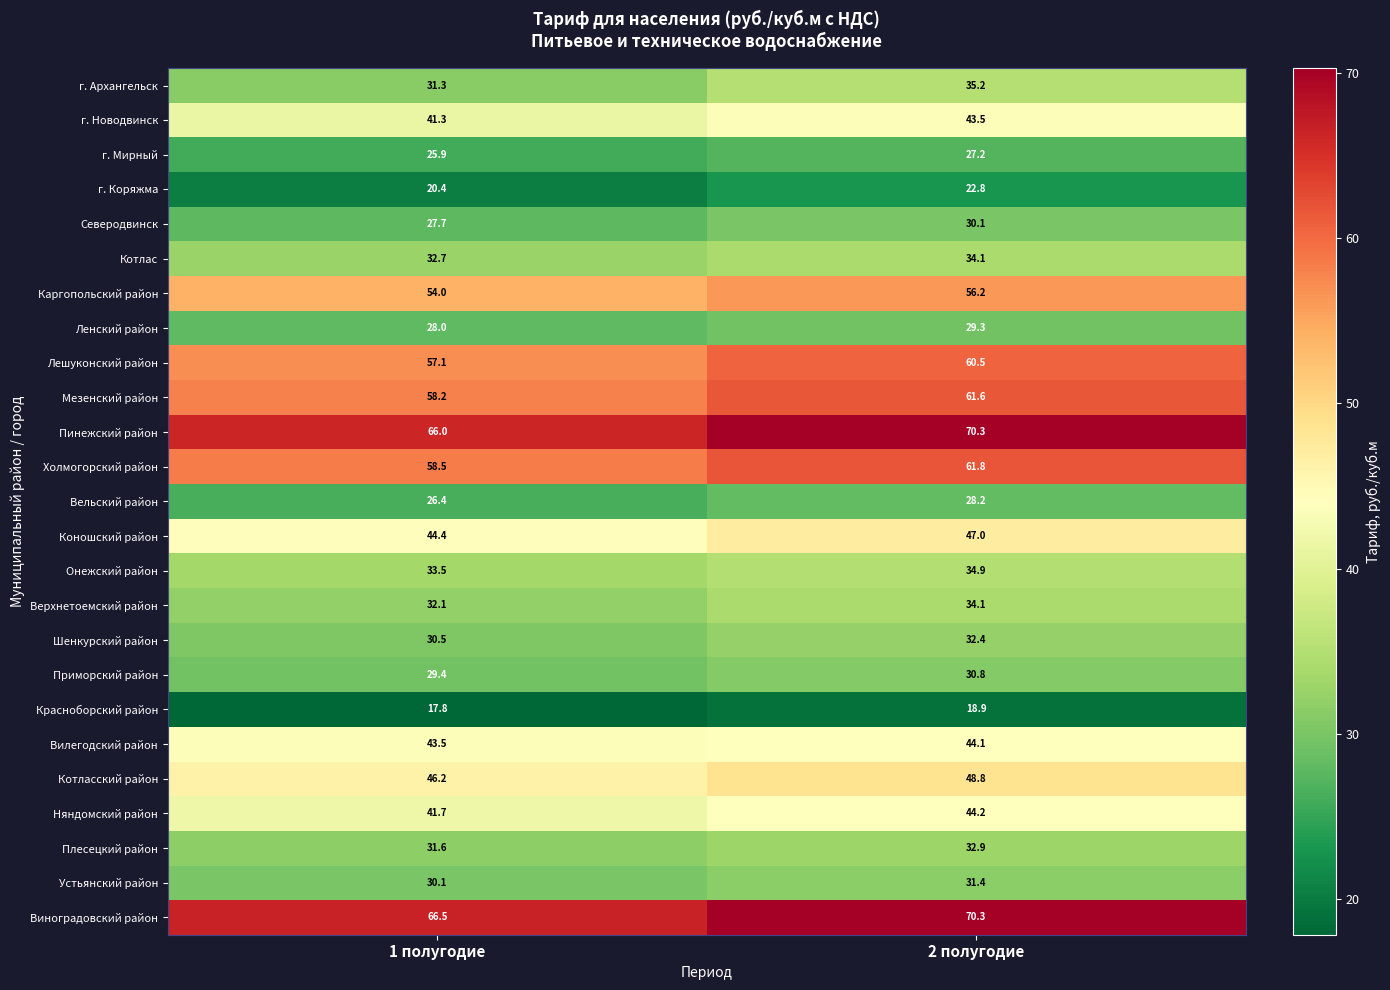

Which series has the largest range (max minus min)?

Пинежский район